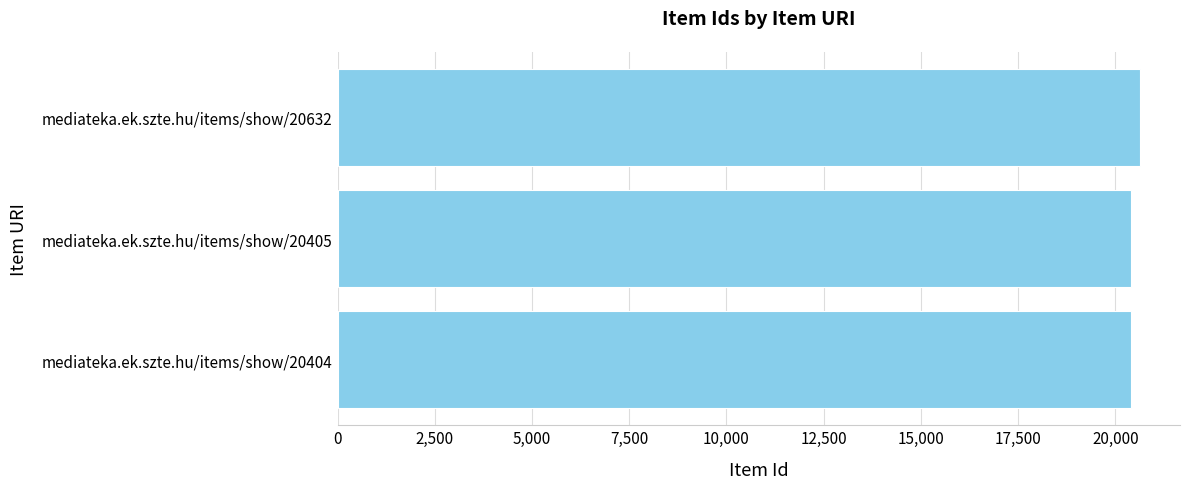

Count the number of categories in the chart.

3